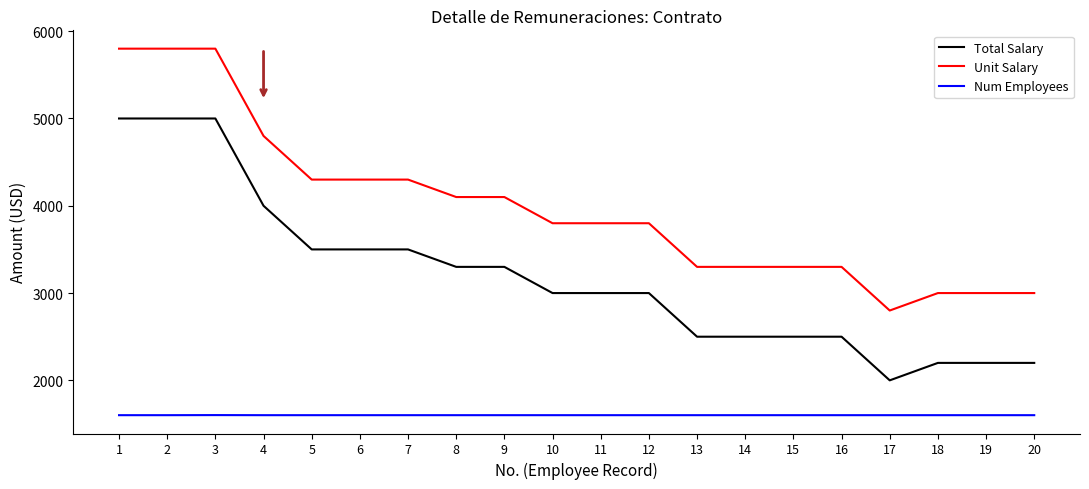

List the series in order of their overall mean, lowest first.

Num Employees, Total Salary, Unit Salary